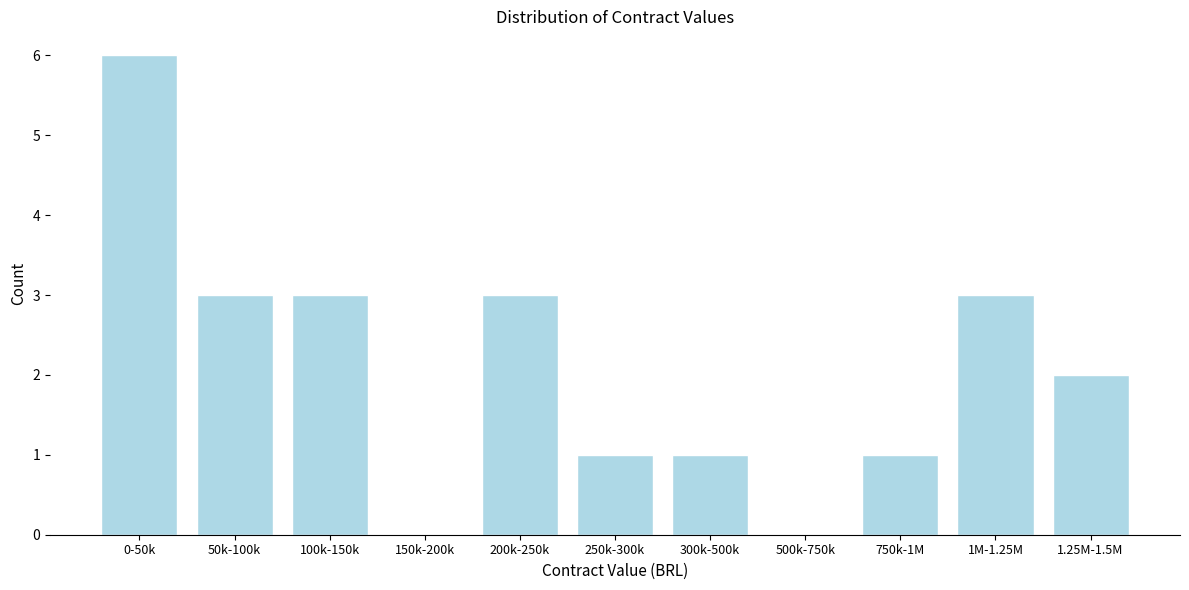

Reading left to right, transcribe all the data shown in this chart.

0-50k=6	50k-100k=3	100k-150k=3	150k-200k=0	200k-250k=3	250k-300k=1	300k-500k=1	500k-750k=0	750k-1M=1	1M-1.25M=3	1.25M-1.5M=2